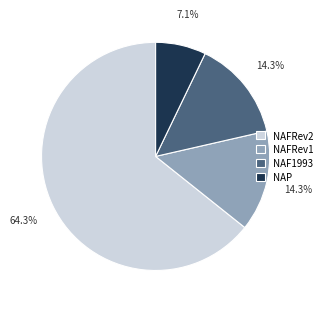

What percentage is NOT represented by NAFRev2?

35.7%